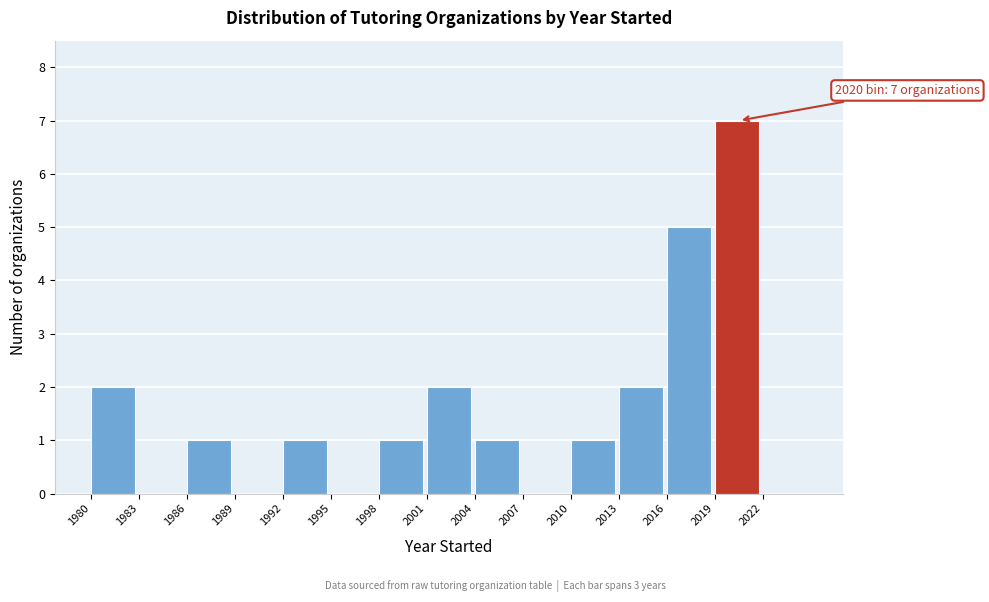

Which range on the x-axis has the tallest bar?

2019 to 2022